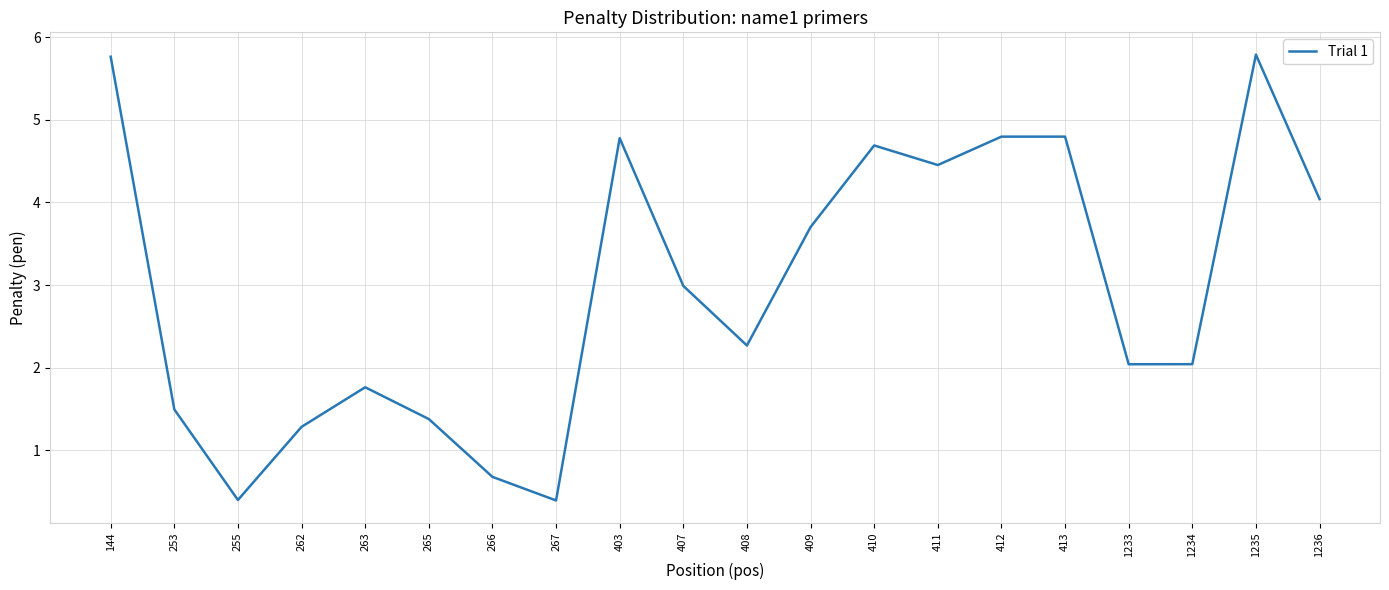

At which label does the data first exceed 2?

144